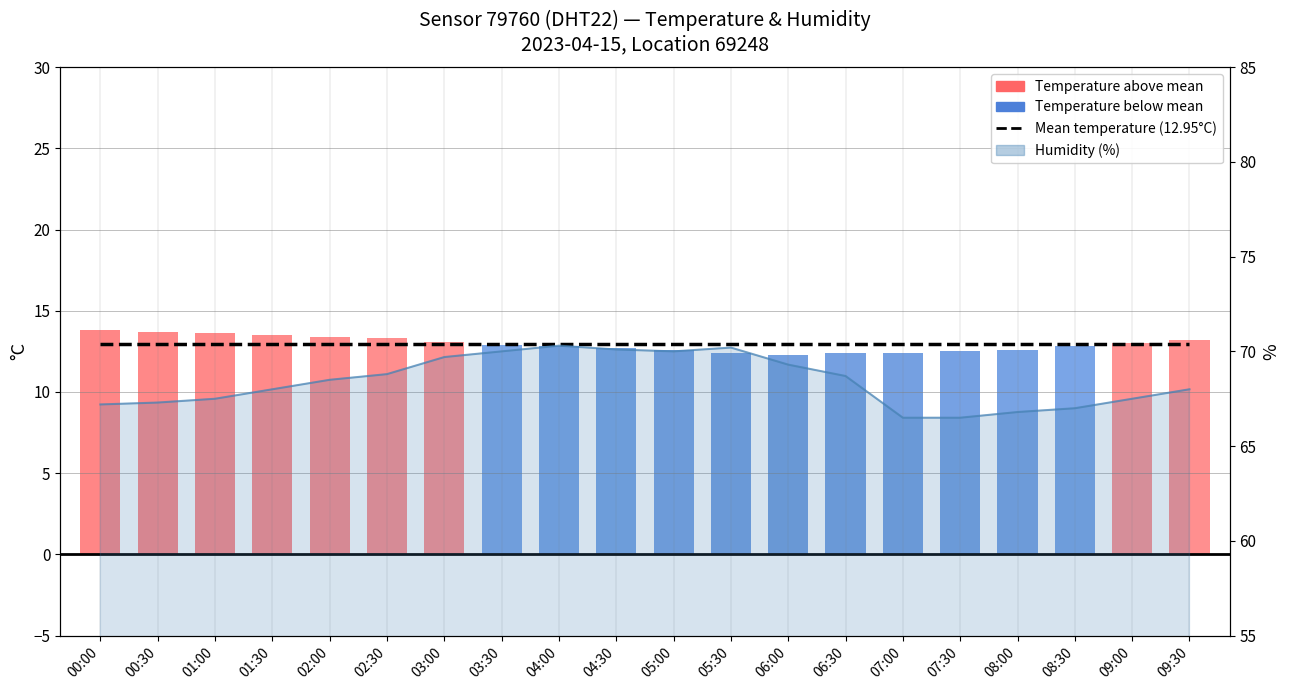

List the labels in order of humidity line value, smallest first.

07:00, 07:30, 08:00, 08:30, 00:00, 00:30, 01:00, 09:00, 01:30, 09:30, 02:00, 06:30, 02:30, 06:00, 03:00, 03:30, 05:00, 04:30, 05:30, 04:00